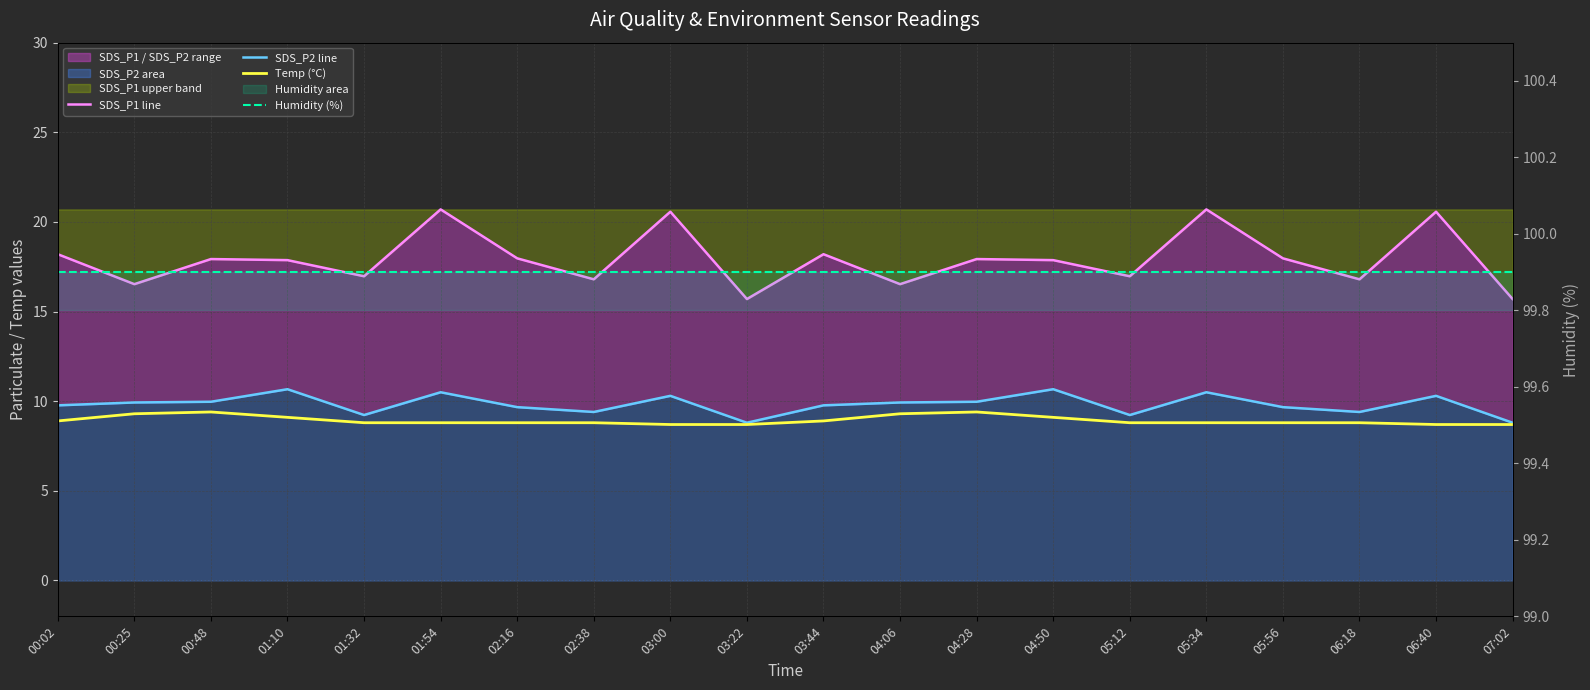

What is the value of the Humidity (%) point at the 9th from the left?

99.9